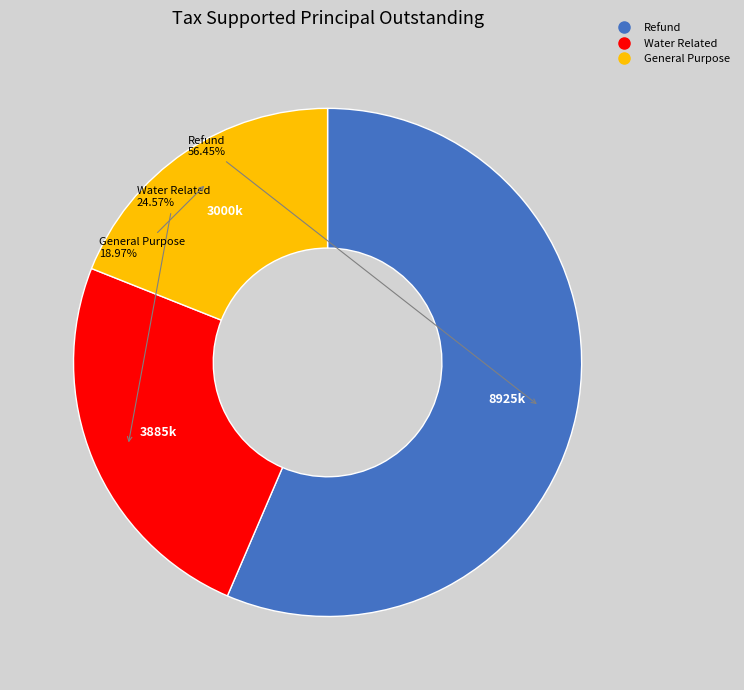

Which category has the smallest portion of the pie?

General Purpose